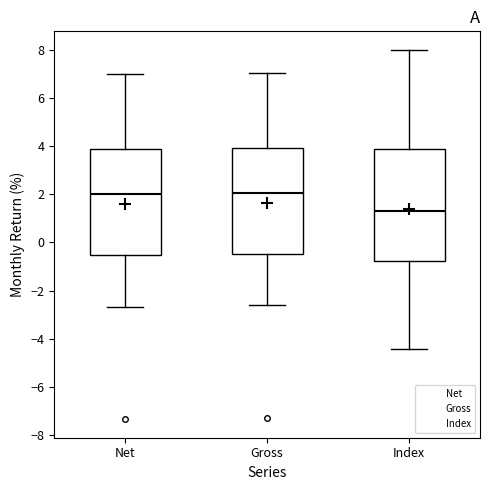

Reading left to right, read every box against the y-axis: the position of its median line, the range the box covers, and the ends of its whiskers. The values are not printed on the chart, so give them approximately, as read against the axis.

Net: median 2.0, box -0.6 to 3.8, whiskers -2.6 to 7.0
Gross: median 2.0, box -0.4 to 4.0, whiskers -2.6 to 7.0
Index: median 1.2, box -0.8 to 3.8, whiskers -4.4 to 8.0